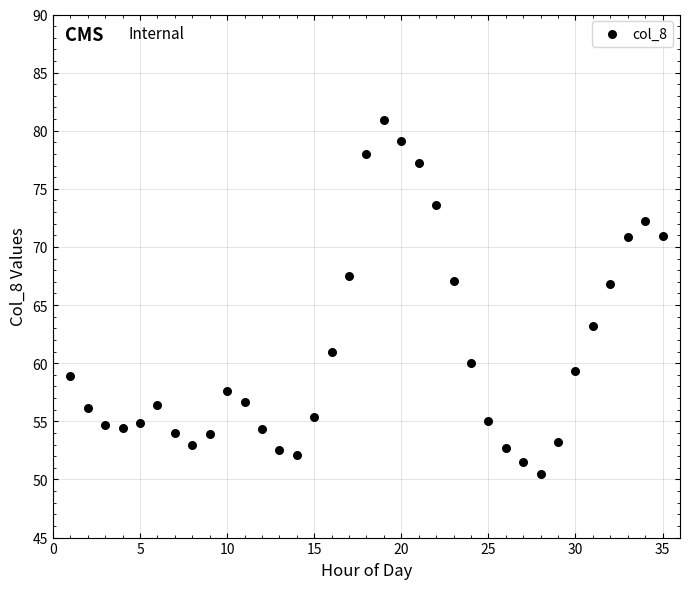

What is the range of Y values (max minus min)?

30.5